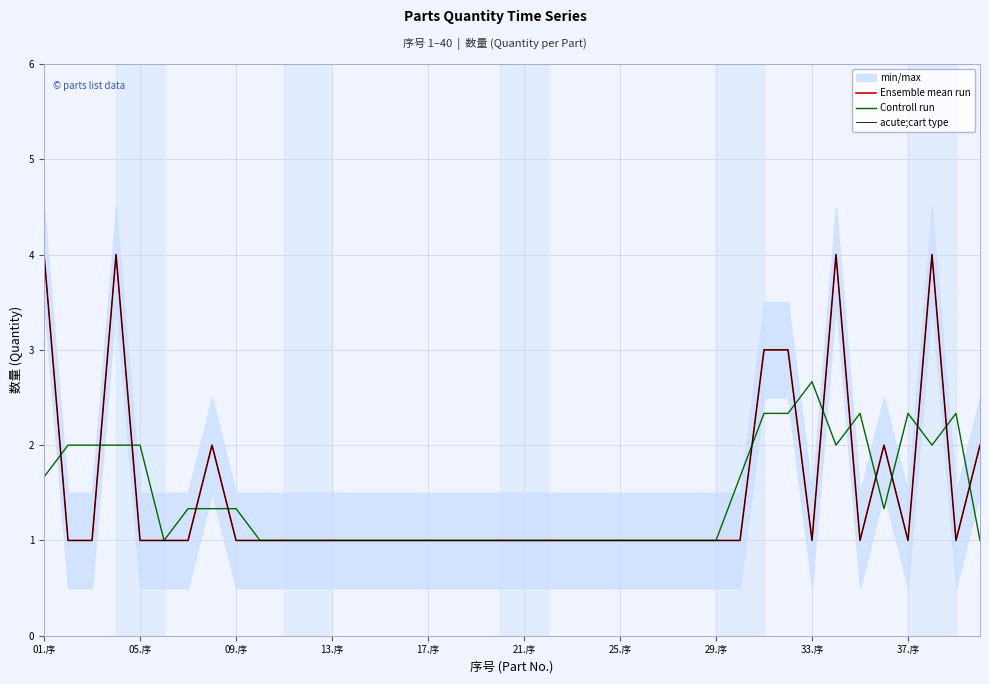

How many interior local peaks does the Controll run series have?

5